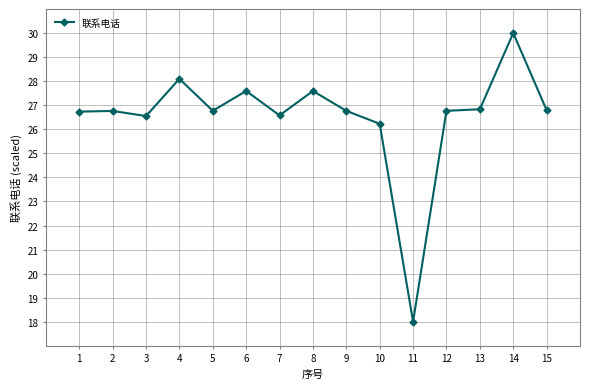

What is the smallest value displayed?

18.0